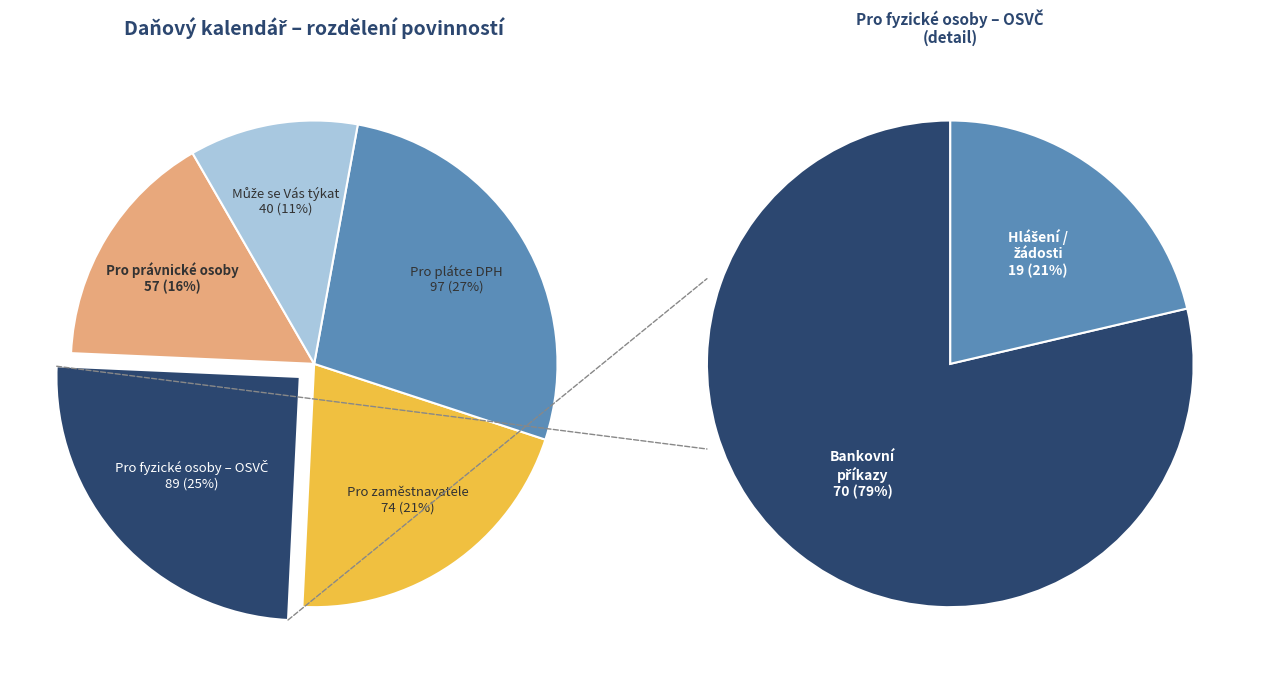

Is Pro právnické osoby the majority of the pie?

No